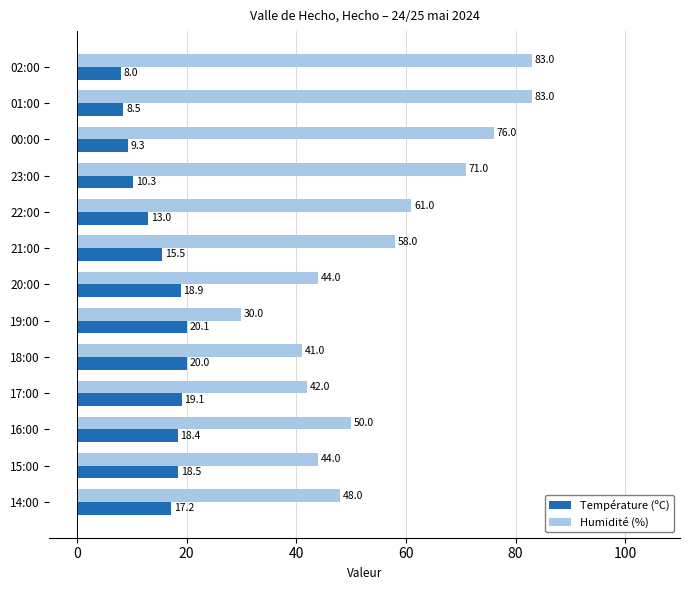

At which category is the sum across all series the highest?

01:00